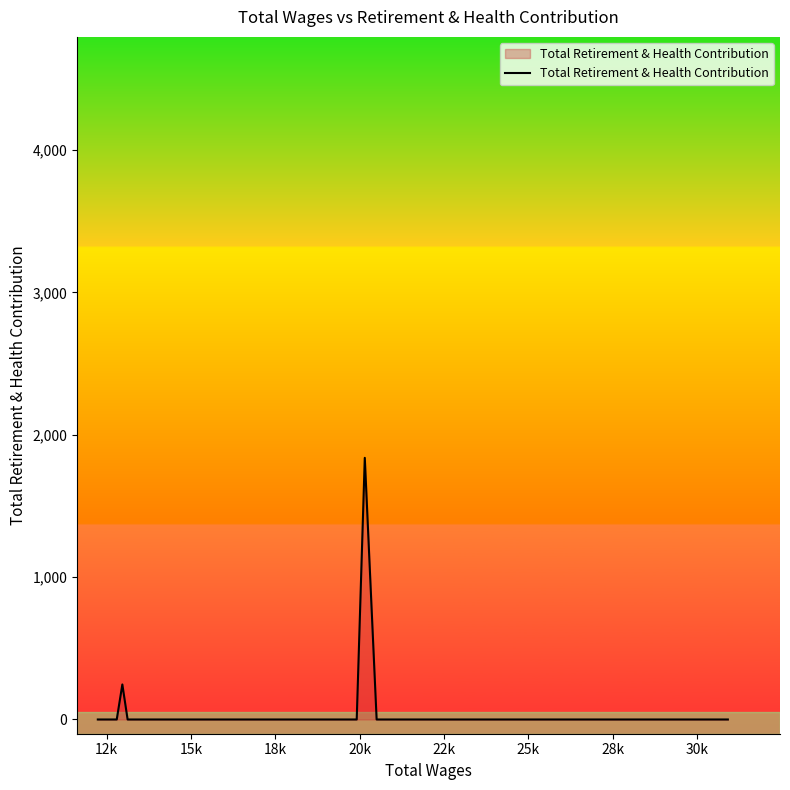

What is the maximum value shown in the chart?

1838